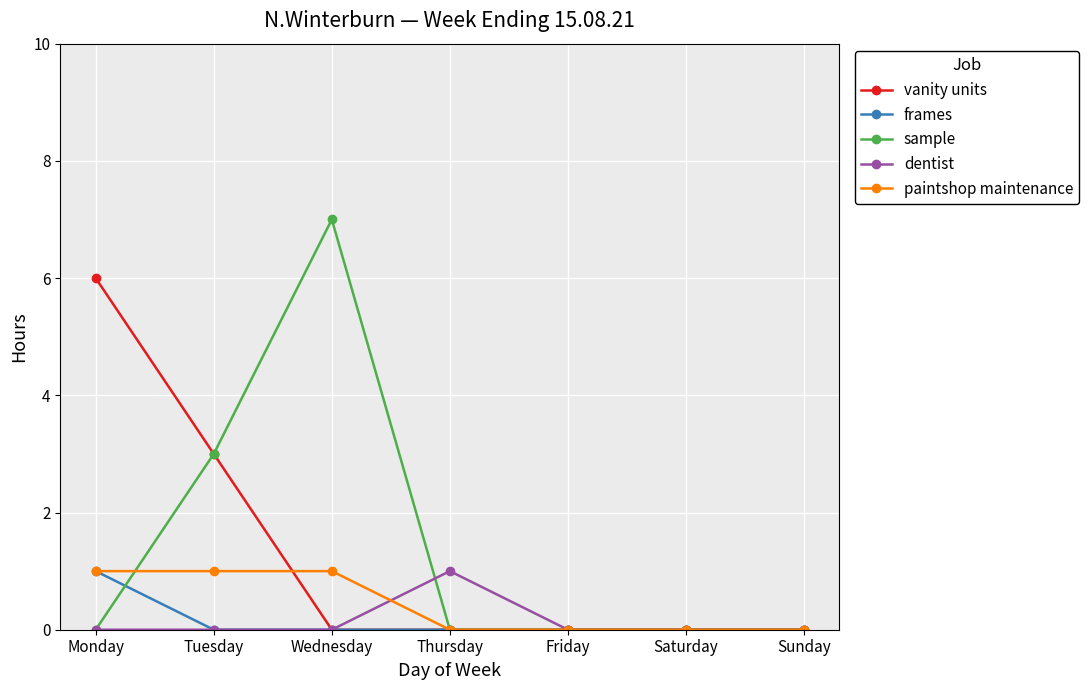

What is the difference between the sample values at Tuesday and Sunday?

3